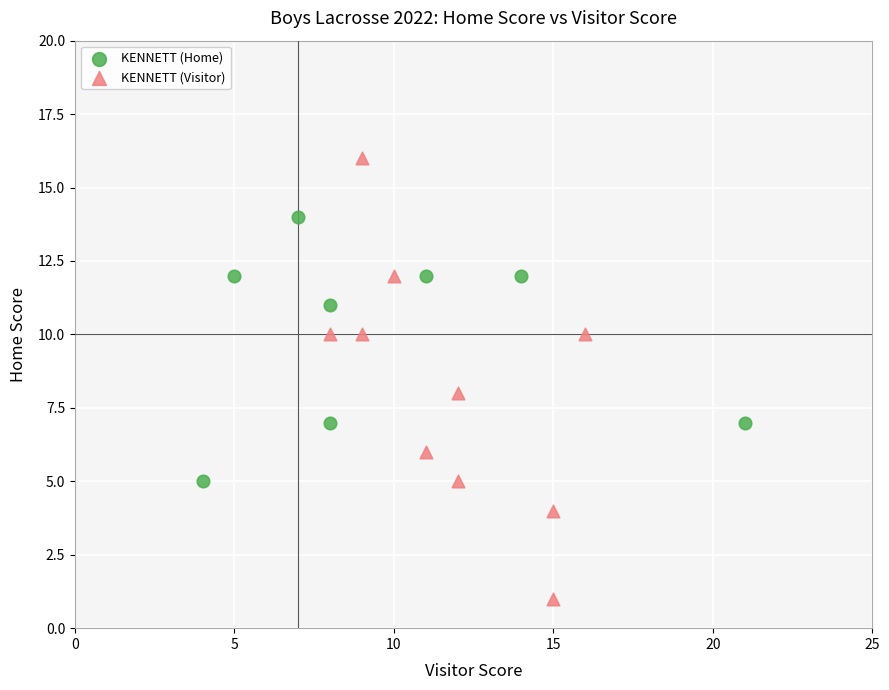

Which series reaches the maximum Y coordinate?

KENNETT (Visitor)